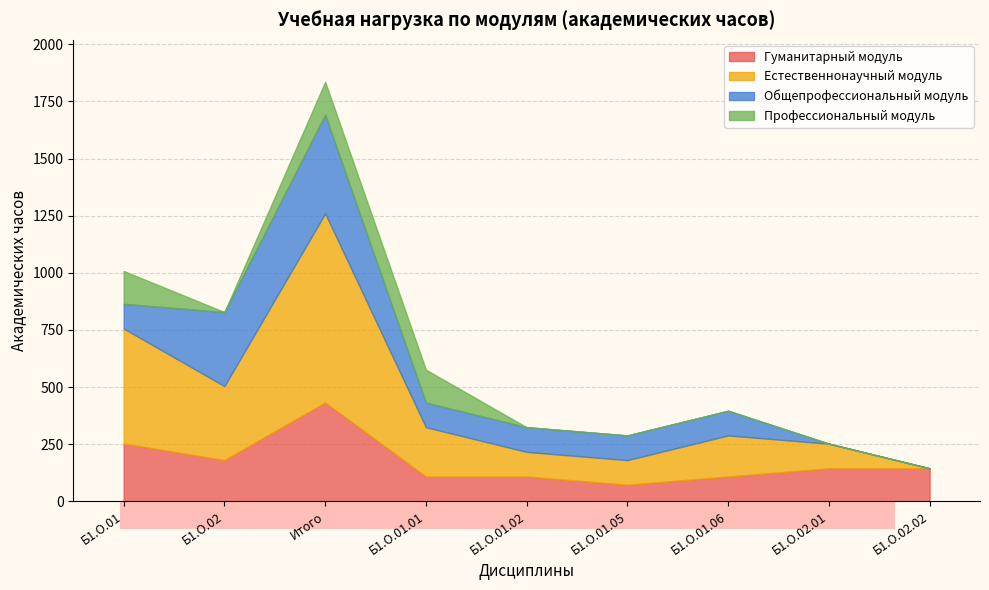

Rank the categories by Естественнонаучный модуль value from highest to lowest.

Итого, Б1.О.01, Б1.О.02, Б1.О.01.01, Б1.О.01.06, Б1.О.01.02, Б1.О.01.05, Б1.О.02.01, Б1.О.02.02